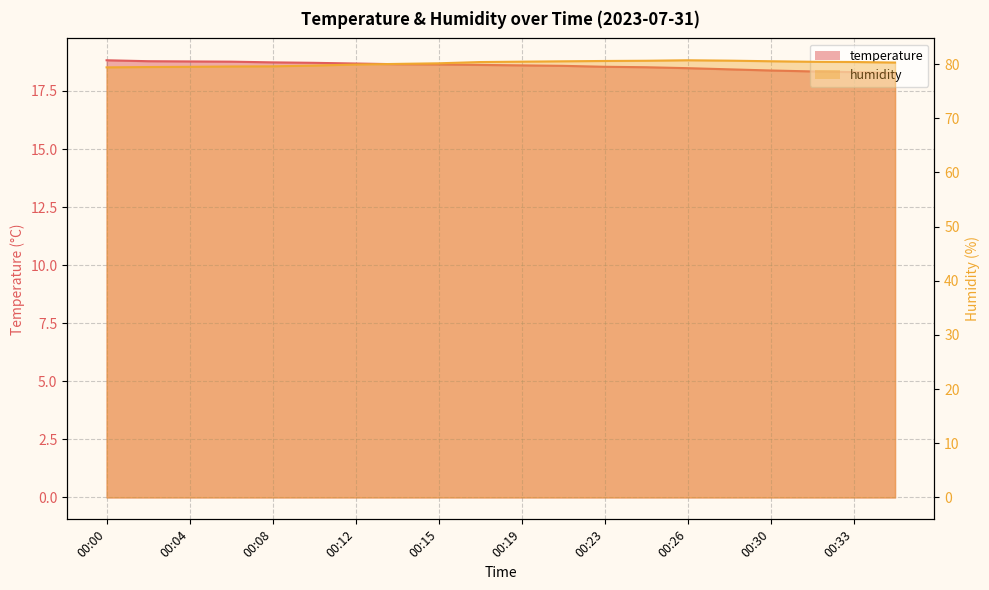

What are all the series names shown in the legend?

temperature, humidity